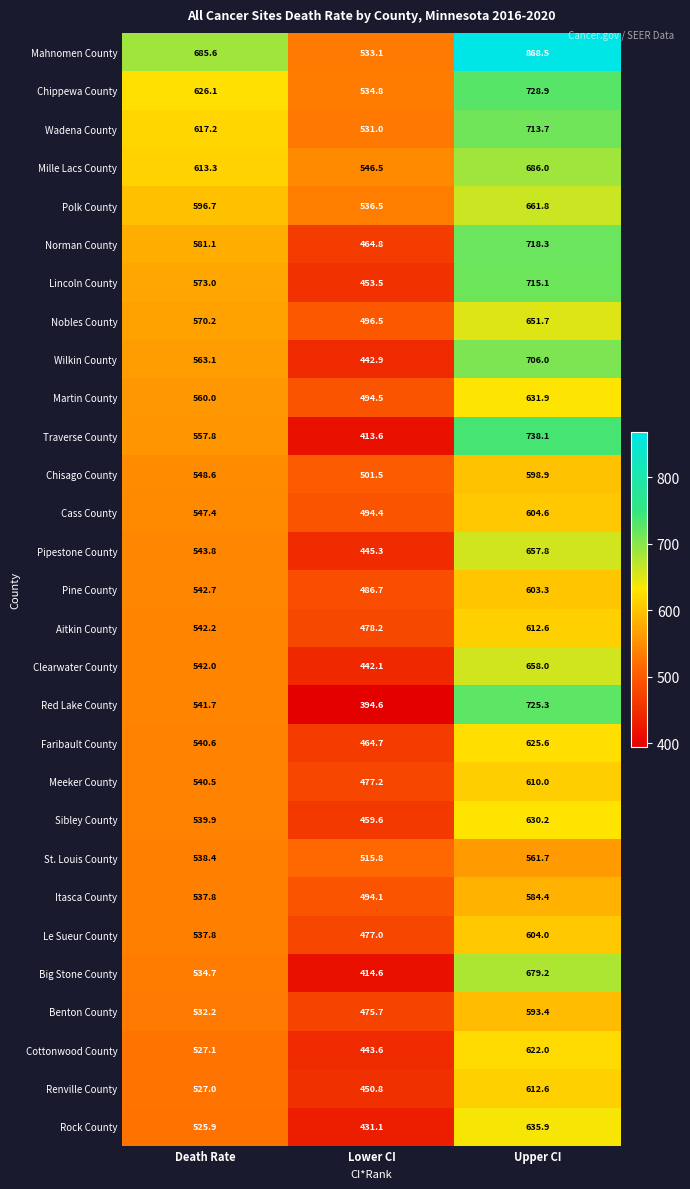

Which series has the largest range (max minus min)?

Mahnomen County